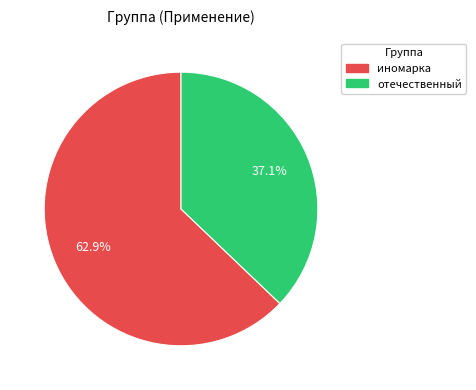

What percentage is NOT represented by отечественный?

62.9%